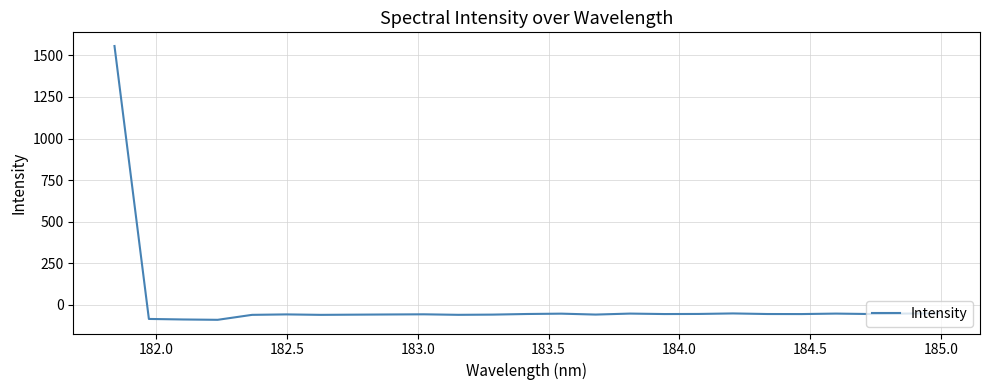

What is the smallest value displayed?

-91.4